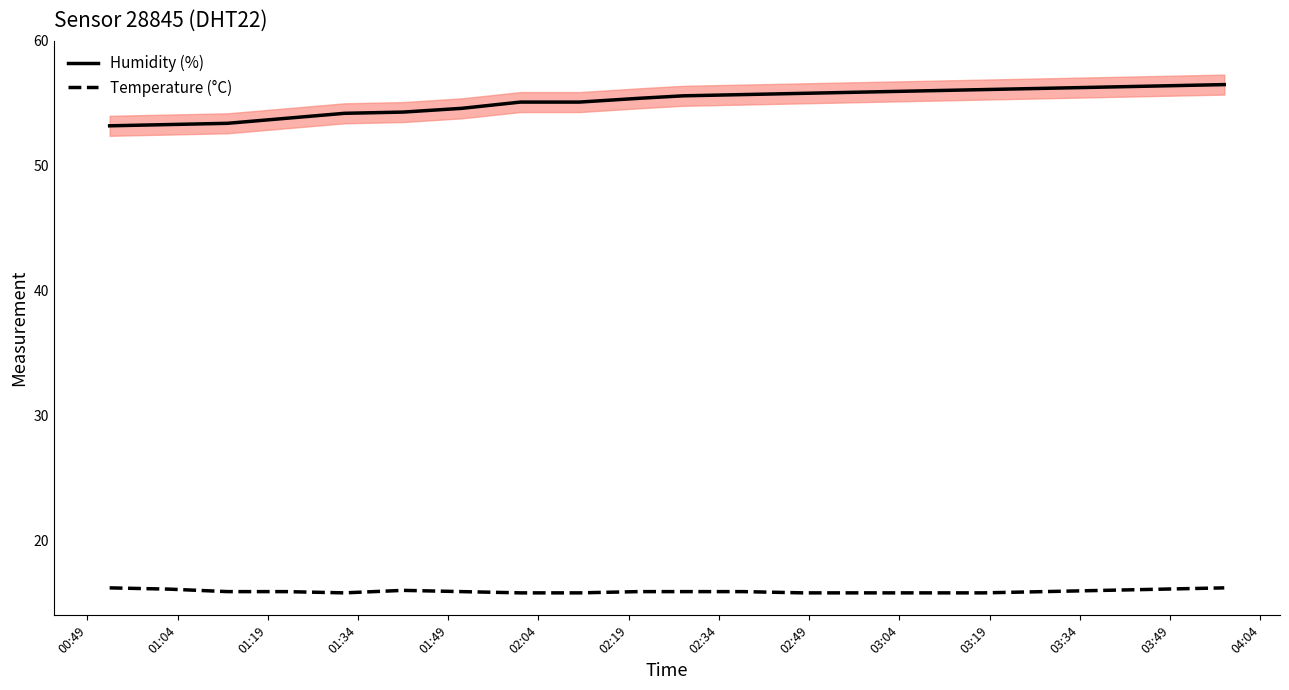

True or false: Temperature (°C) and Humidity (%) intersect in this chart.

False